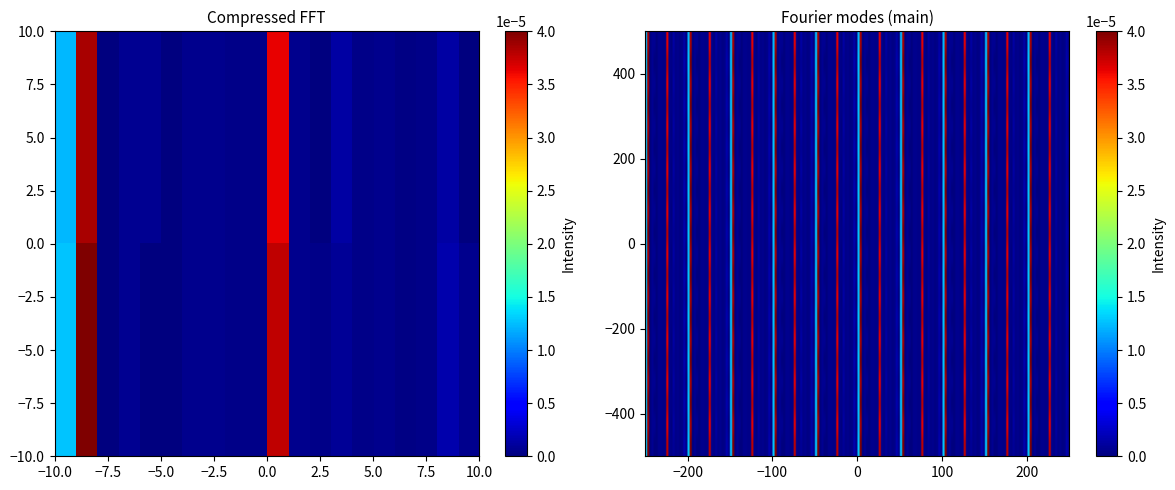

How many series are shown in this chart?

2